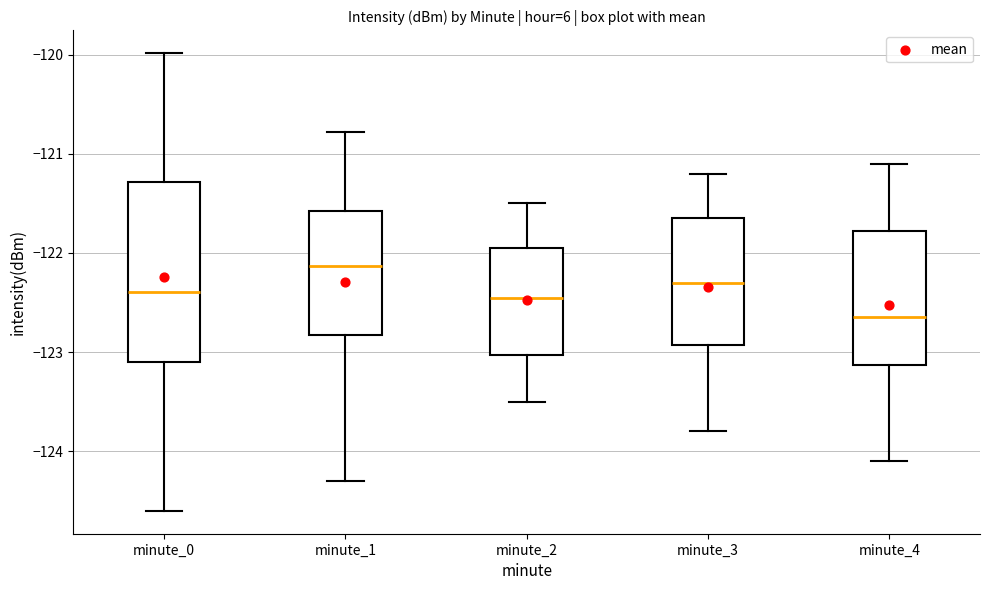

Reading left to right, transcribe this box plot: for each box, give where its median line is, the range the box spans, and where its two whiskers end, as read against the y-axis. The values are not printed on the chart, so give them approximately, as read against the axis.

minute_0: median -122.4, box -123.1 to -121.3, whiskers -124.6 to -120.0
minute_1: median -122.1, box -122.8 to -121.6, whiskers -124.3 to -120.8
minute_2: median -122.4, box -123.0 to -121.9, whiskers -123.5 to -121.5
minute_3: median -122.3, box -122.9 to -121.6, whiskers -123.8 to -121.2
minute_4: median -122.6, box -123.1 to -121.8, whiskers -124.1 to -121.1